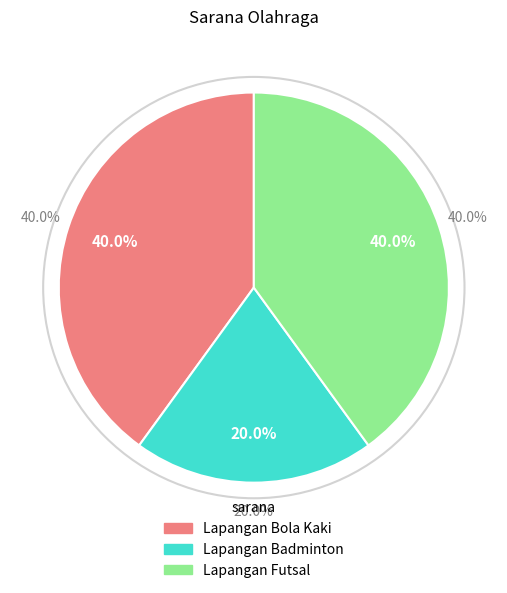

To the nearest percent, what is the combined percentage of Lapangan Futsal and Lapangan Badminton?

60%